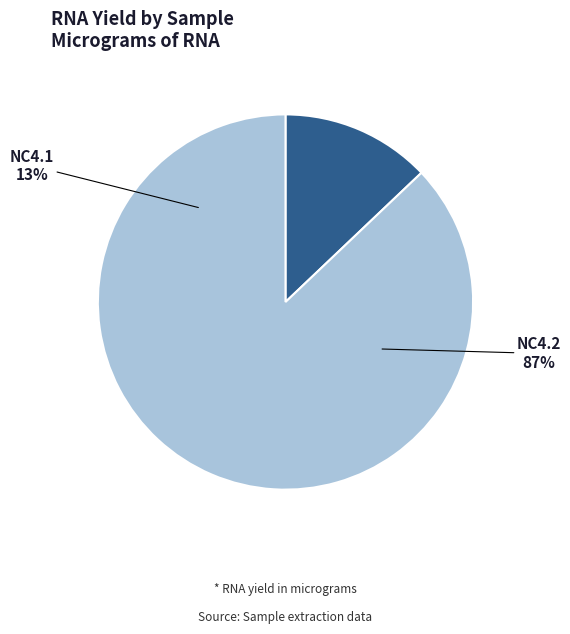

What is the ratio of the value at NC4.1 to the value at NC4.2?

0.1